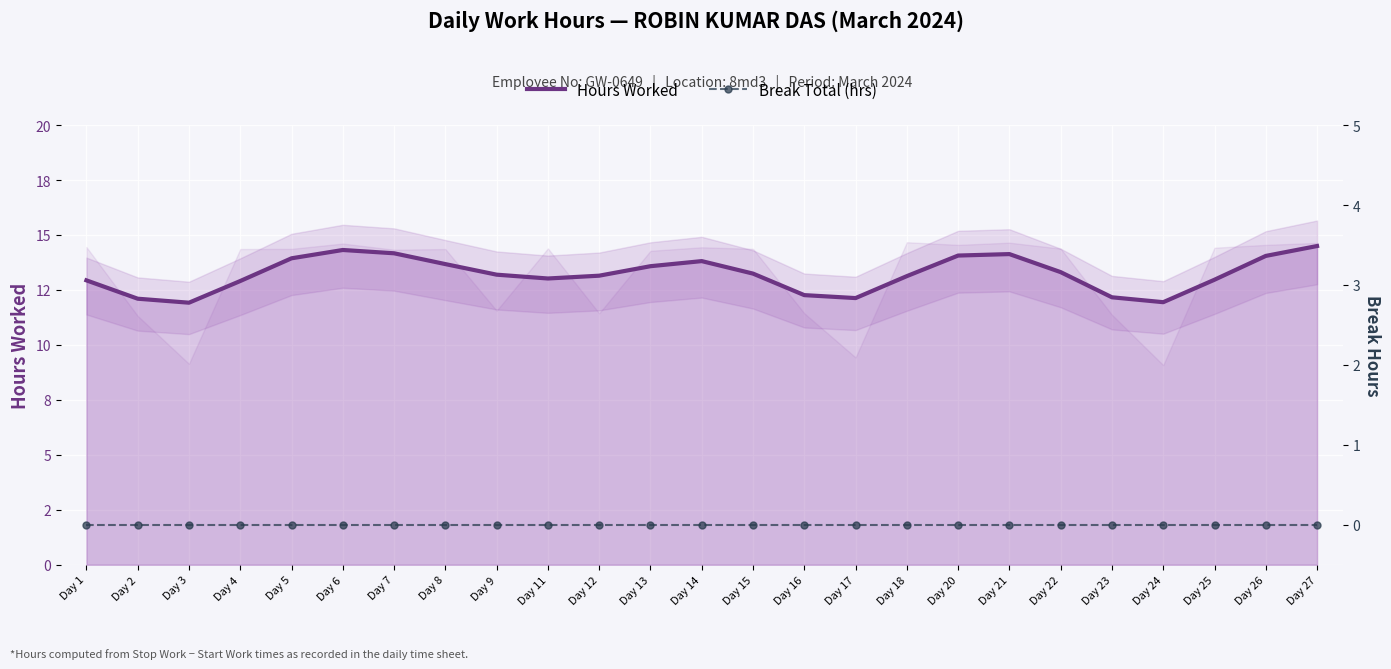

What is the value of the Hours Worked point at the 17th from the left?

13.1